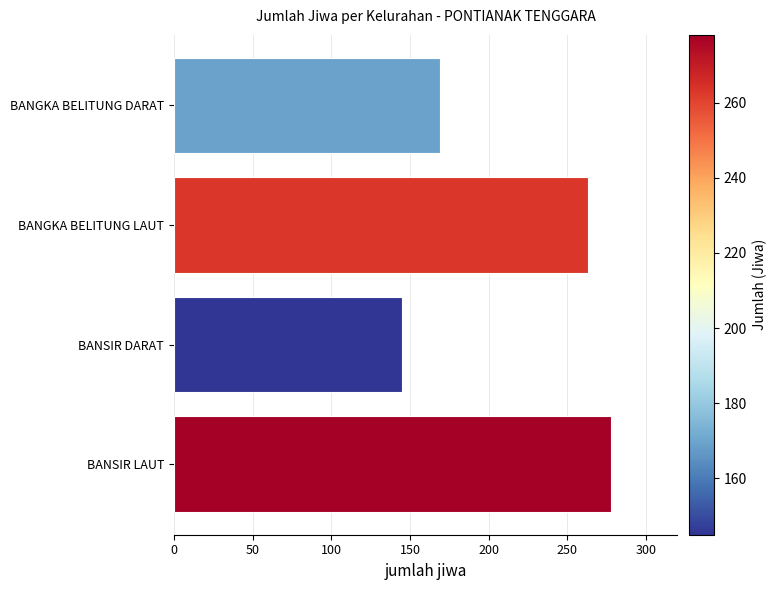

Approximately how many times larger is the value at BANGKA BELITUNG LAUT compared to BANSIR DARAT?

1.8